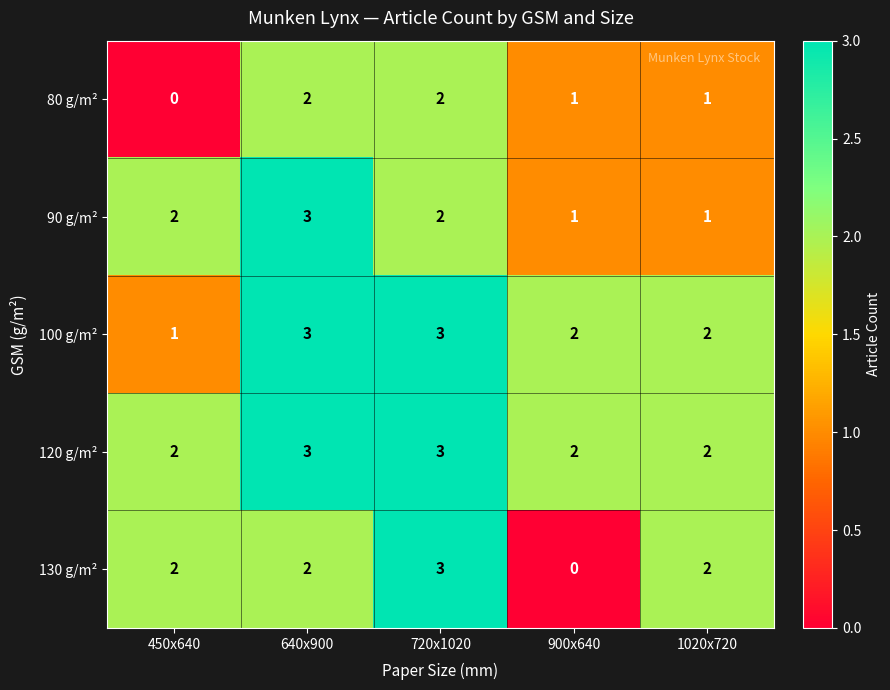

Which series has the largest range (max minus min)?

130 g/m²